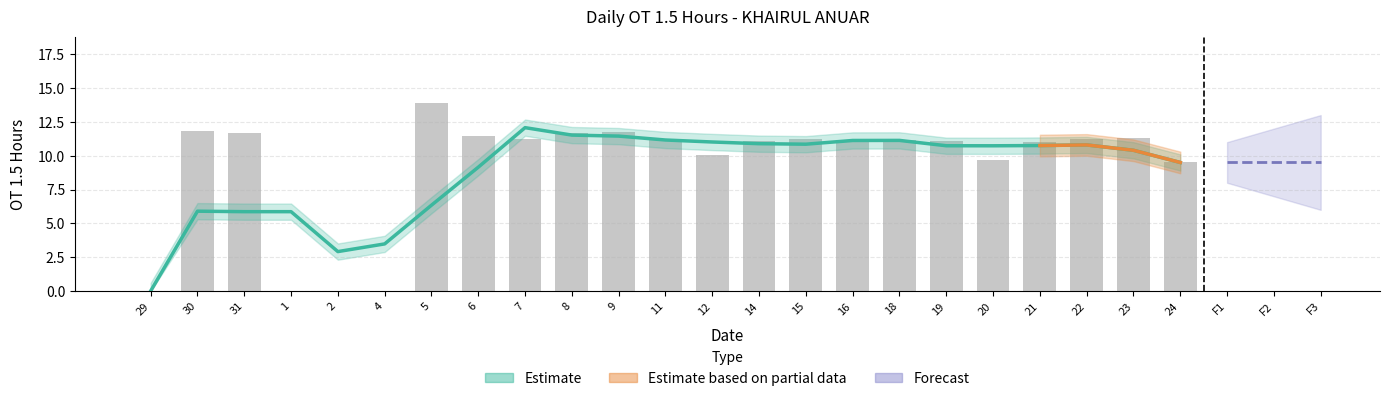

What is the value of the 10th bar from the left?

11.5